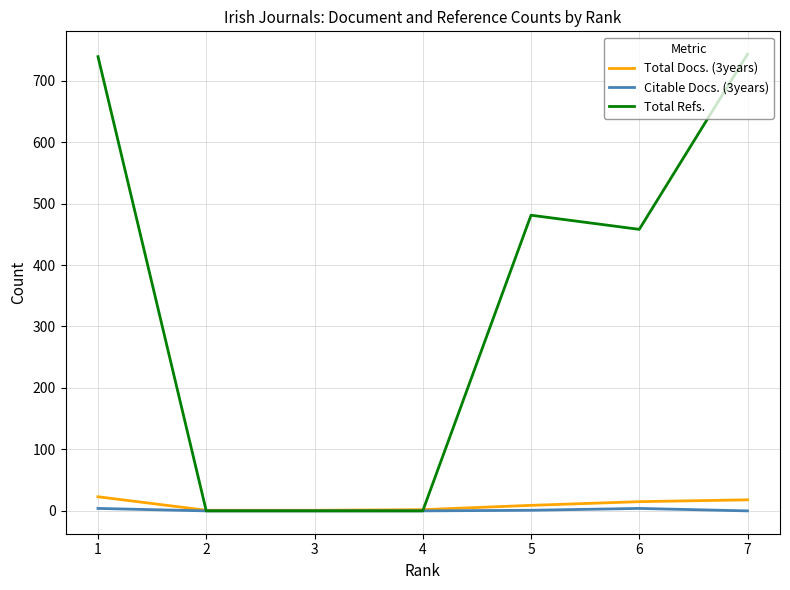

Which series has the widest spread of values?

Total Refs.